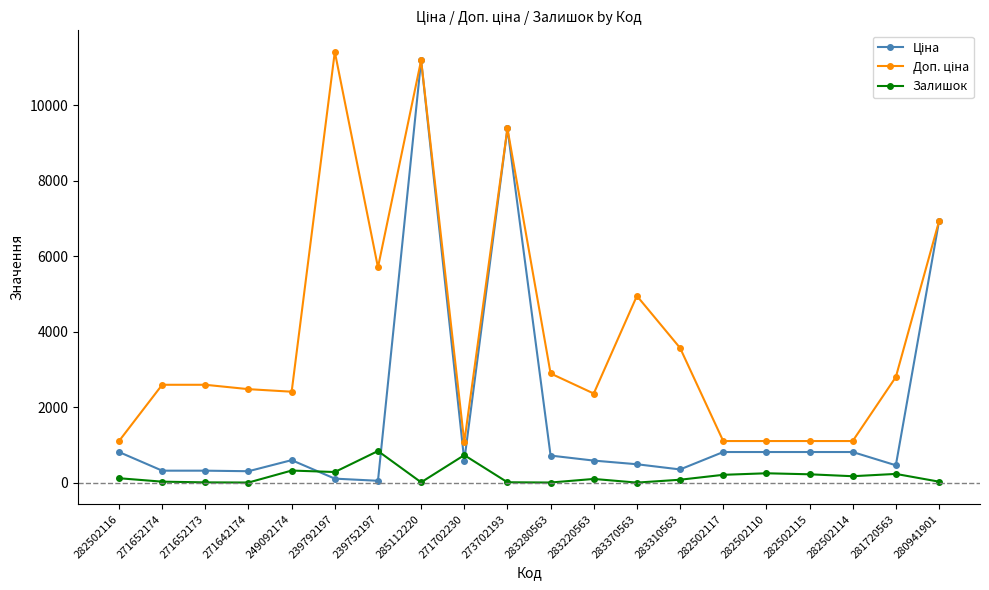

What is the difference between the highest and lowest values at 280941901?

6891.7